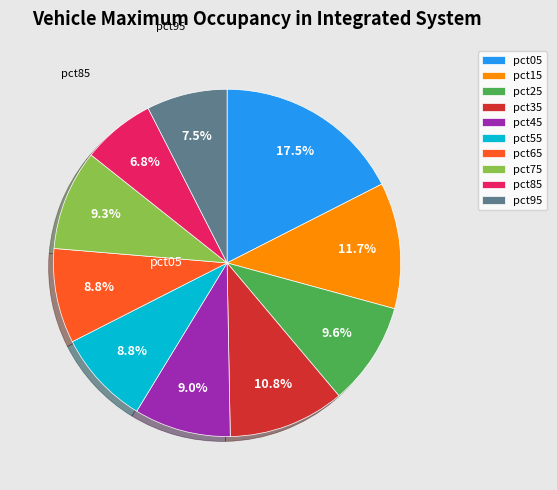

Between pct25 and pct65, which is larger?

pct25